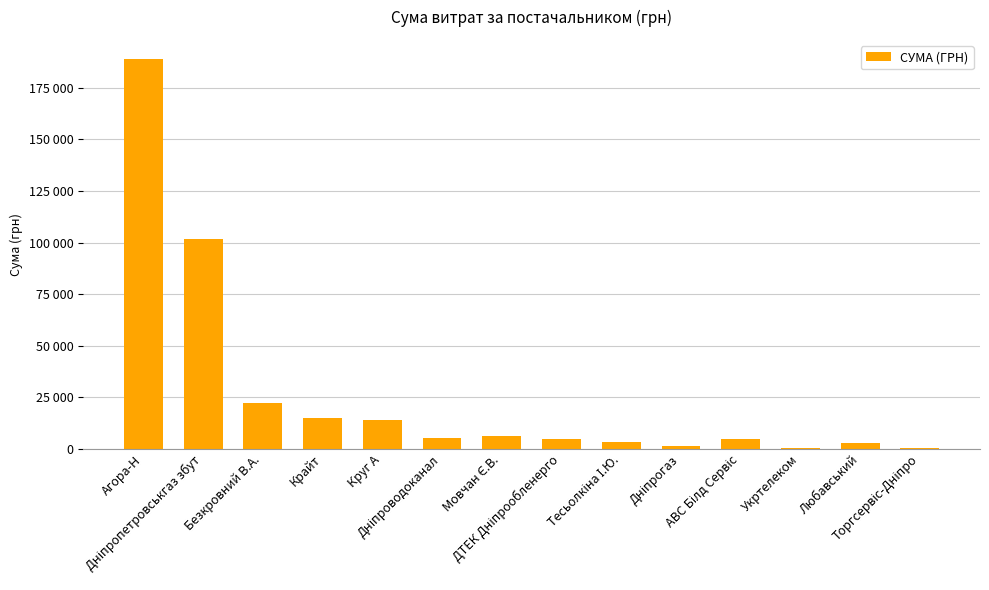

The chart shows a value of 5149.0 at Дніпроводоканал. True or false?

True